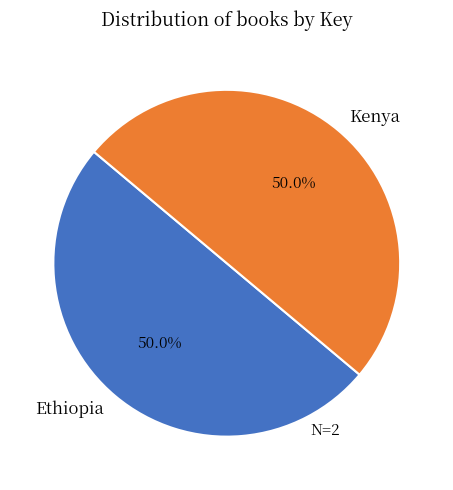

True or false: Kenya accounts for 50% of the total.

True